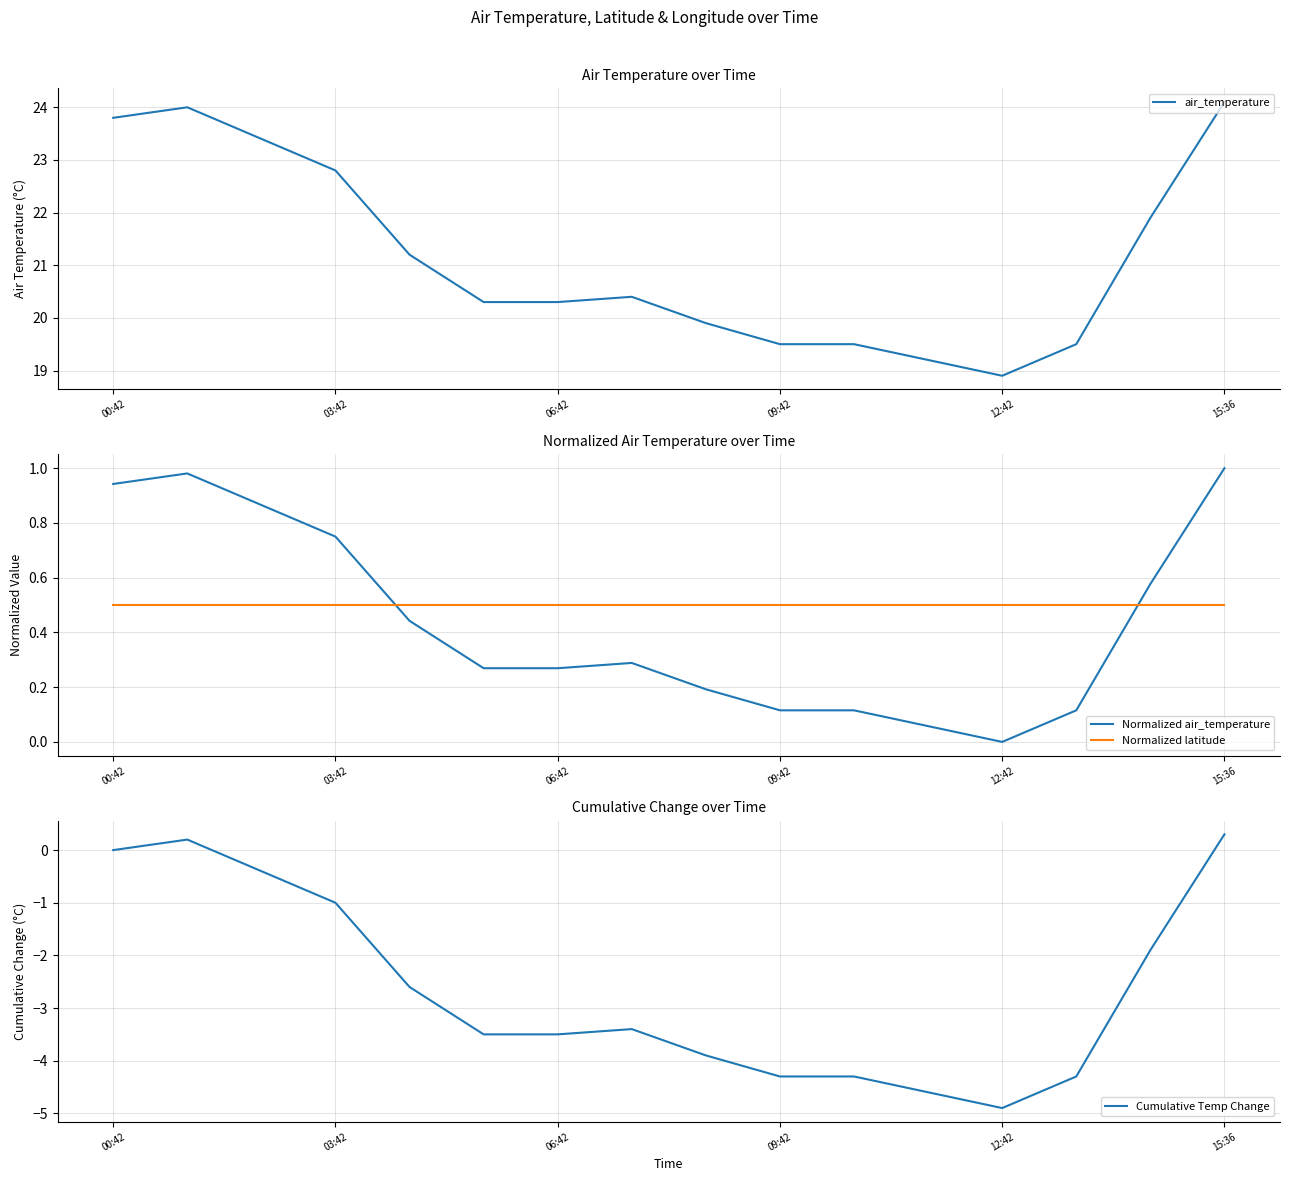

What is the approximate value of Cumulative Temp Change at 06:42?

-3.5